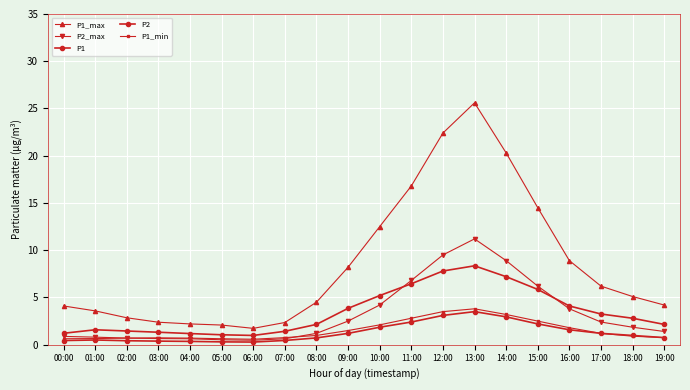

After their last crossing, which series has the higher values: P2_max or P1?

P1